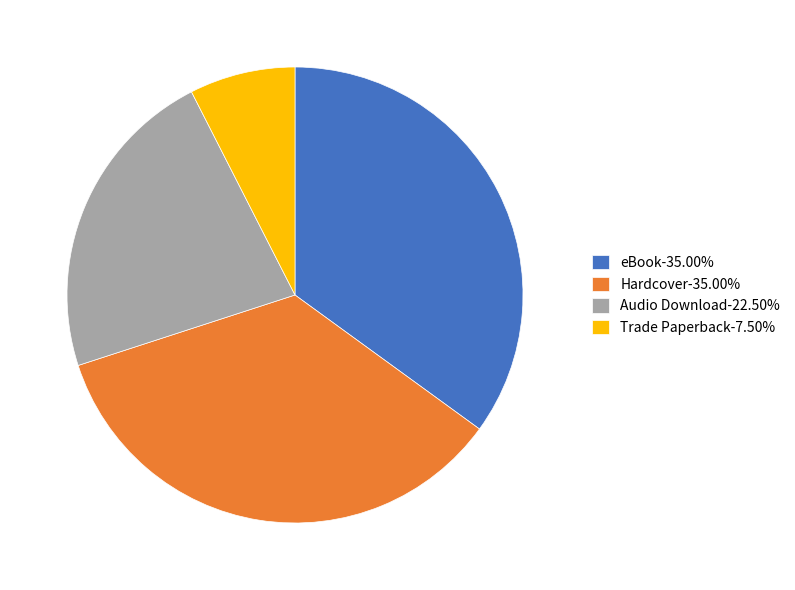

How many segments does this pie chart have?

4